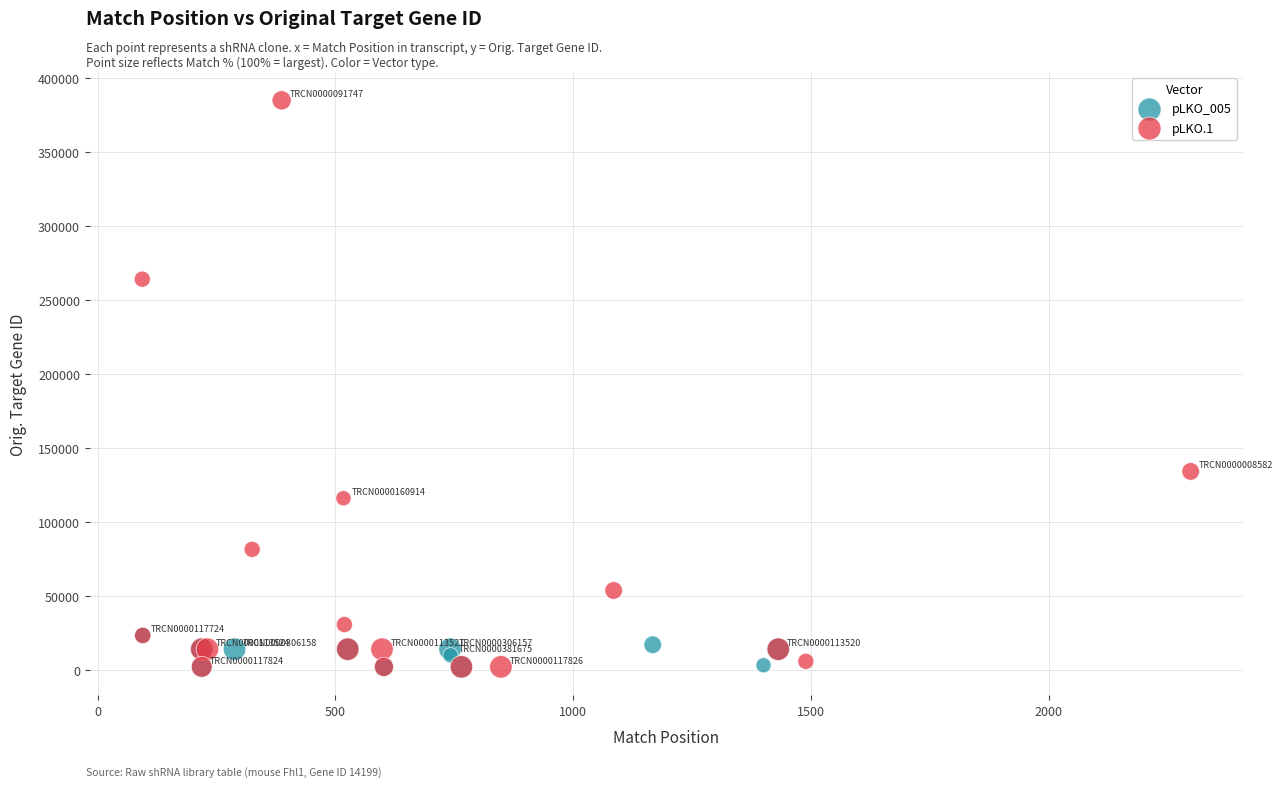

Which series has the widest spread of Y values?

pLKO.1